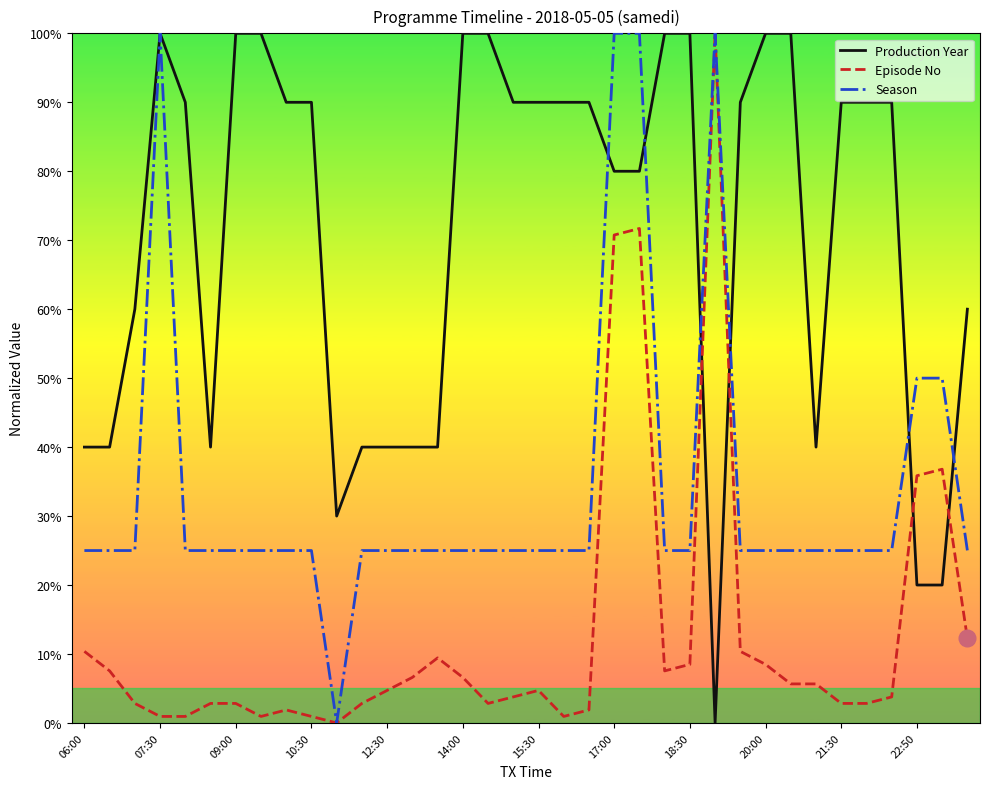

After their last crossing, which series has the higher values: Episode No or Production Year?

Production Year